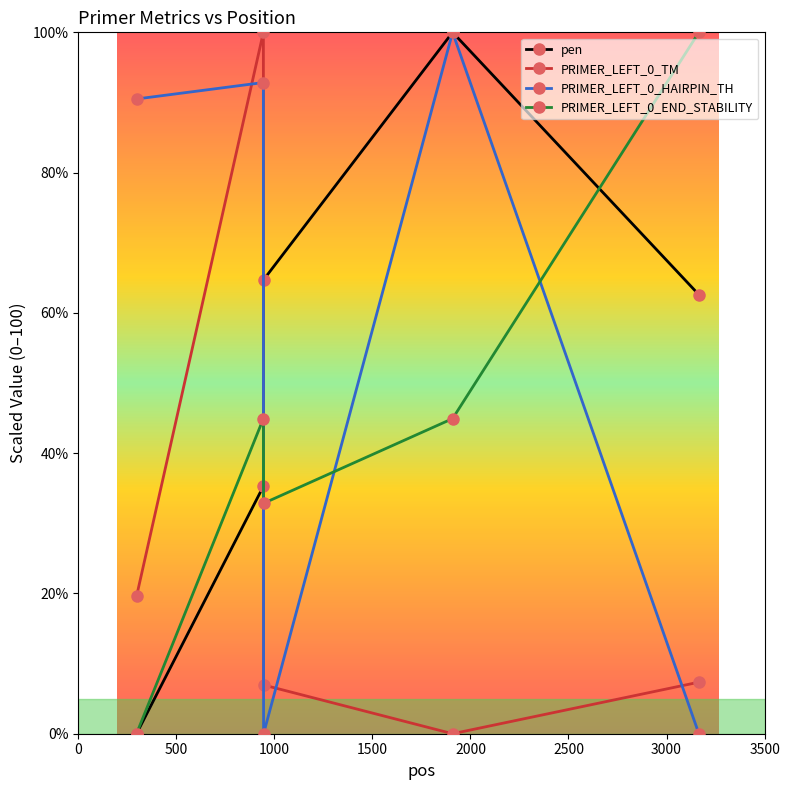

True or false: PRIMER_LEFT_0_TM has more than 2 points higher than both neighbors.

False